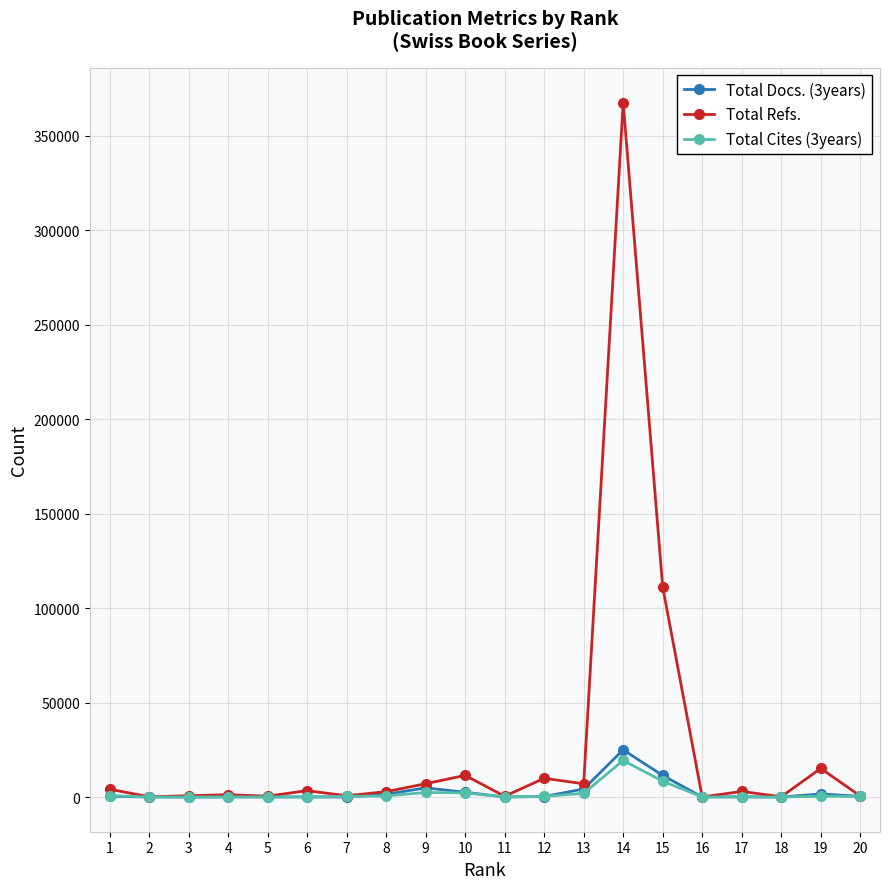

What are all the series names shown in the legend?

Total Docs. (3years), Total Refs., Total Cites (3years)